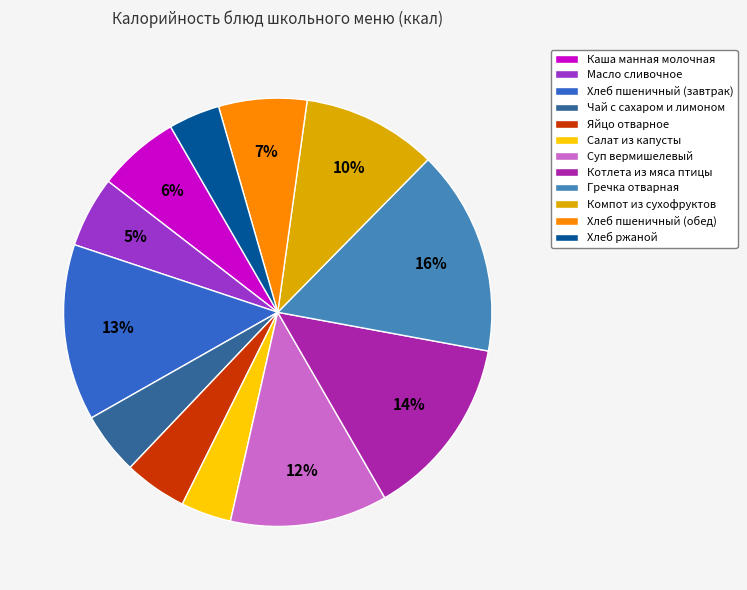

Is Яйцо отварное the majority of the pie?

No